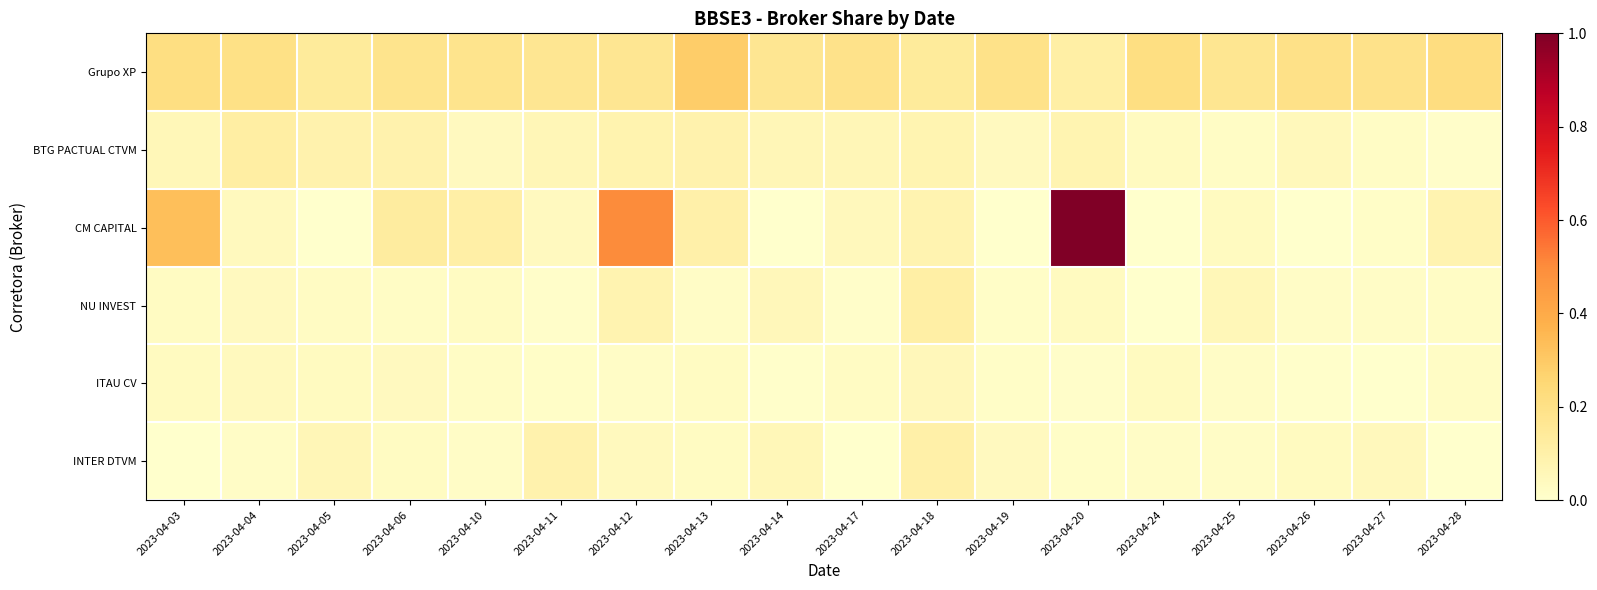

Which category has the highest value across all series?

2023-04-20